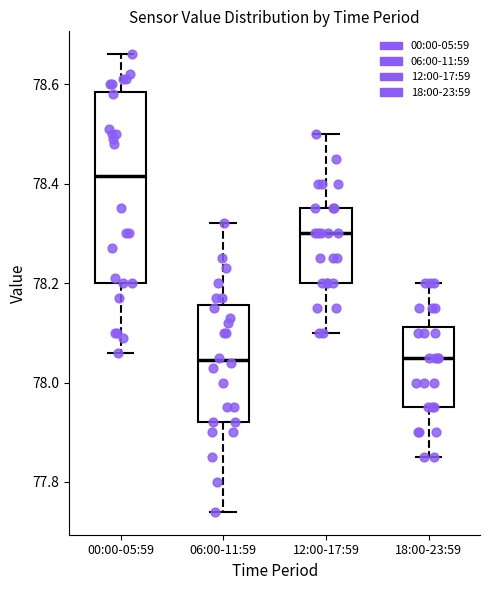

Reading left to right, transcribe this box plot: for each box, give where its median line is, the range the box spans, and where its two whiskers end, as read against the y-axis. The values are not printed on the chart, so give them approximately, as read against the axis.

00:00-05:59: median 78.42, box 78.20 to 78.58, whiskers 78.06 to 78.66
06:00-11:59: median 78.04, box 77.92 to 78.16, whiskers 77.74 to 78.32
12:00-17:59: median 78.30, box 78.20 to 78.36, whiskers 78.10 to 78.50
18:00-23:59: median 78.06, box 77.96 to 78.12, whiskers 77.86 to 78.20